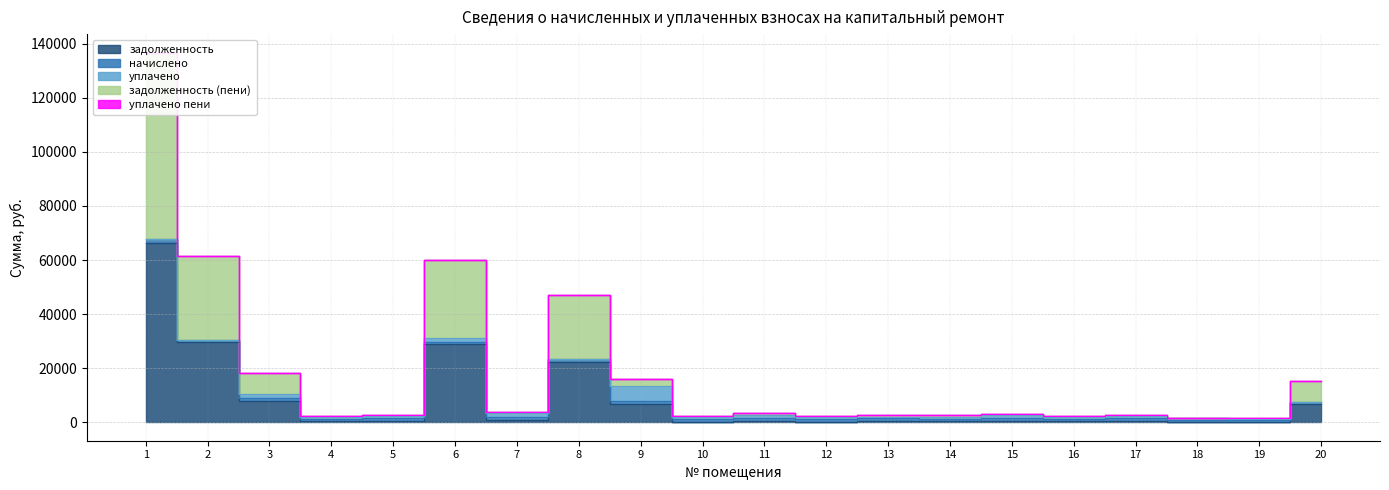

Reading left to right, transcribe all the data shown in this chart.

задолженность: 1=66147.6	2=29676.7	3=7826.0	4=276.9	5=331.0	6=28928.6	7=737.3	8=22385.1	9=6898.8	10=254.0	11=380.6	12=189.5	13=329.8	14=508.0	15=367.7	16=276.0	17=332.9	18=0.0	19=0.0	20=6571.9
начислено: 1=1528.3	2=820.9	3=1191.0	4=901.5	5=1077.6	6=829.8	7=1200.0	8=898.5	9=1083.6	10=826.9	11=1238.8	12=943.3	13=1074.6	14=826.9	15=1197.0	16=898.5	17=1083.6	18=826.9	19=798.0	20=898.5
уплачено: 1=0.0	2=0.0	3=1500.0	4=877.9	5=1049.4	6=1500.0	7=1537.2	8=0.0	9=5400.0	10=805.2	11=1206.4	12=818.2	13=688.0	14=783.6	15=1165.7	16=875.0	17=1055.2	18=783.6	19=399.0	20=0.0
задолженность (пени): 1=69052.4	2=31143.2	3=7669.4	4=300.5	5=359.2	6=28808.8	7=400.0	8=23792.4	9=2675.7	10=275.6	11=412.9	12=314.4	13=717.7	14=553.1	15=399.0	16=299.5	17=361.2	18=43.2	19=399.0	20=7637.6
уплачено пени: 1=0.0	2=0.0	3=0.0	4=0.0	5=0.0	6=0.0	7=0.2	8=0.0	9=0.0	10=0.0	11=0.0	12=0.3	13=0.0	14=1.1	15=0.0	16=0.0	17=0.0	18=0.0	19=0.0	20=0.0